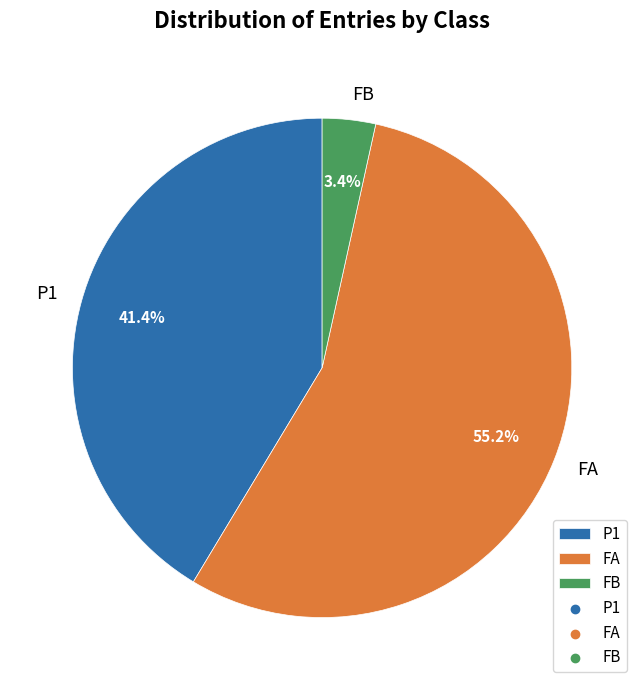

Is it true that FA is 55% of the pie?

True